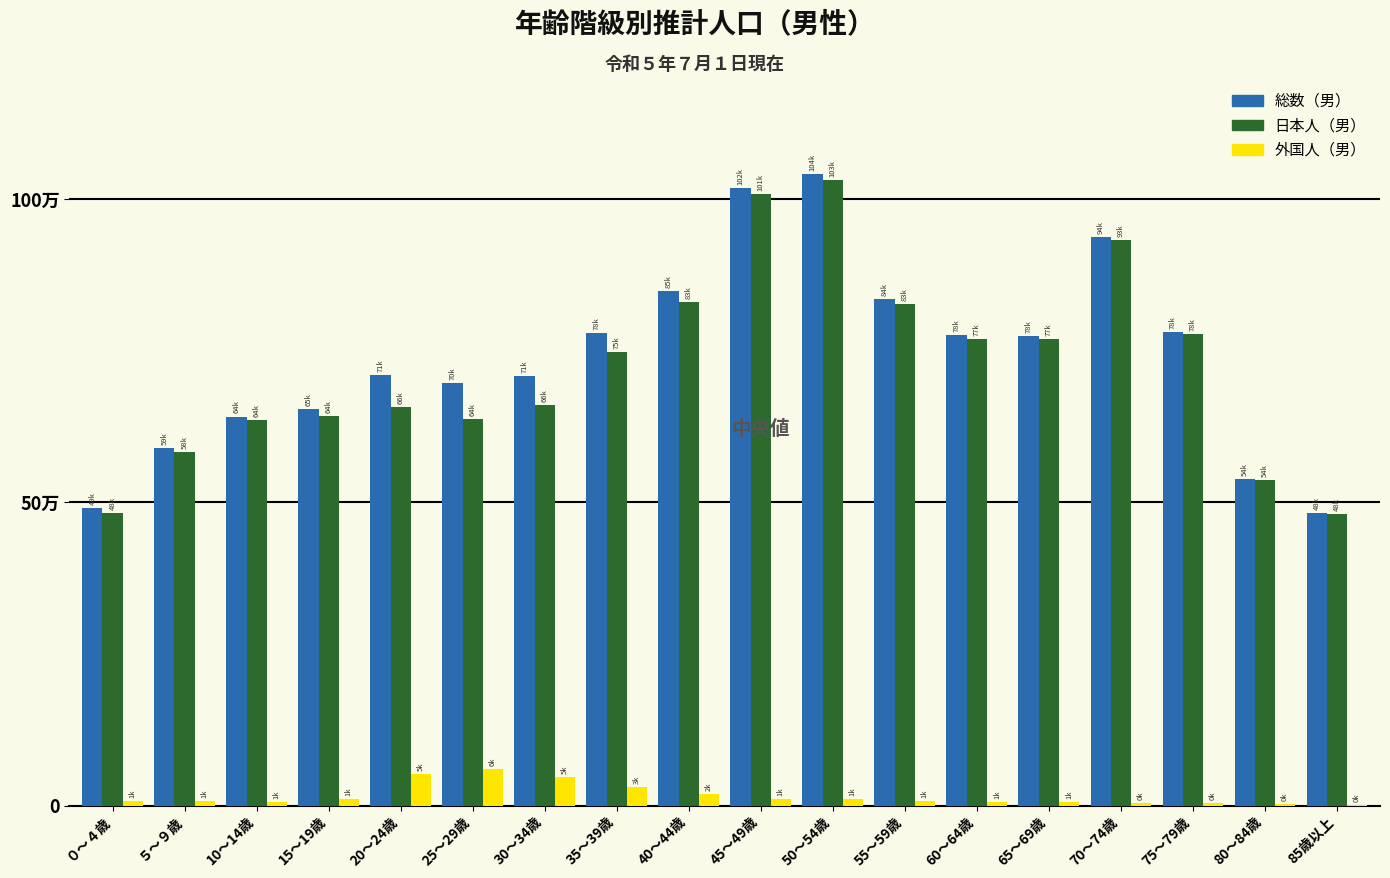

Are the bars horizontal?

No